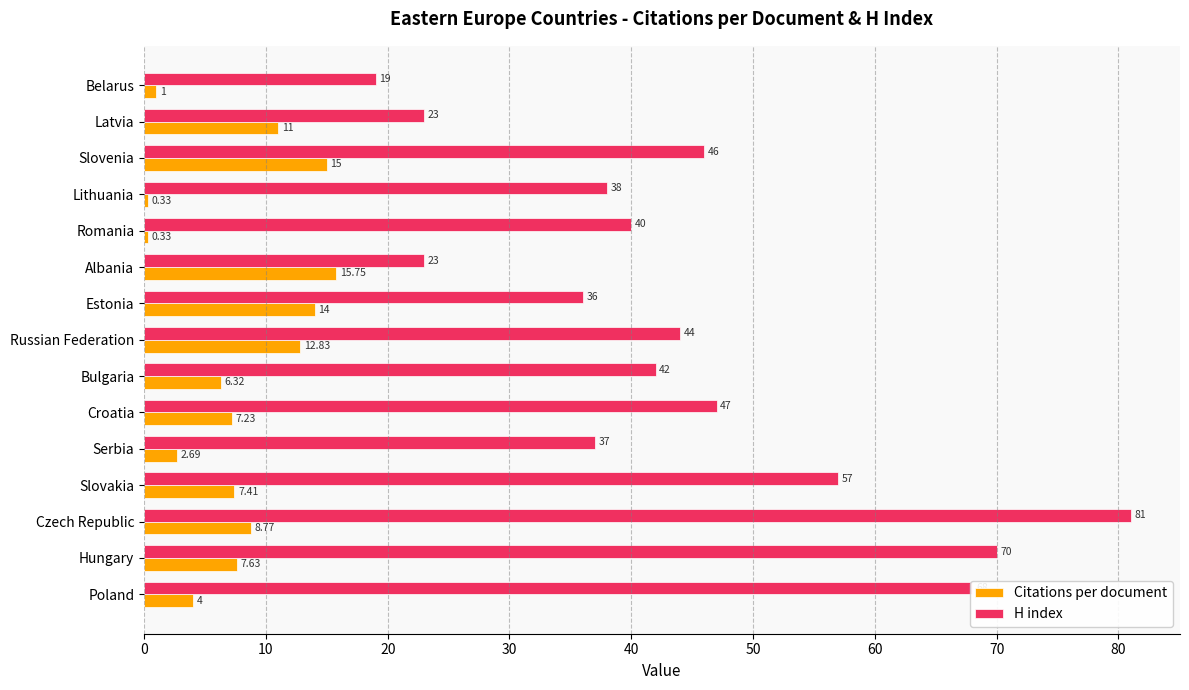

Between Bulgaria and Slovenia, which series saw the biggest shift?

Citations per document